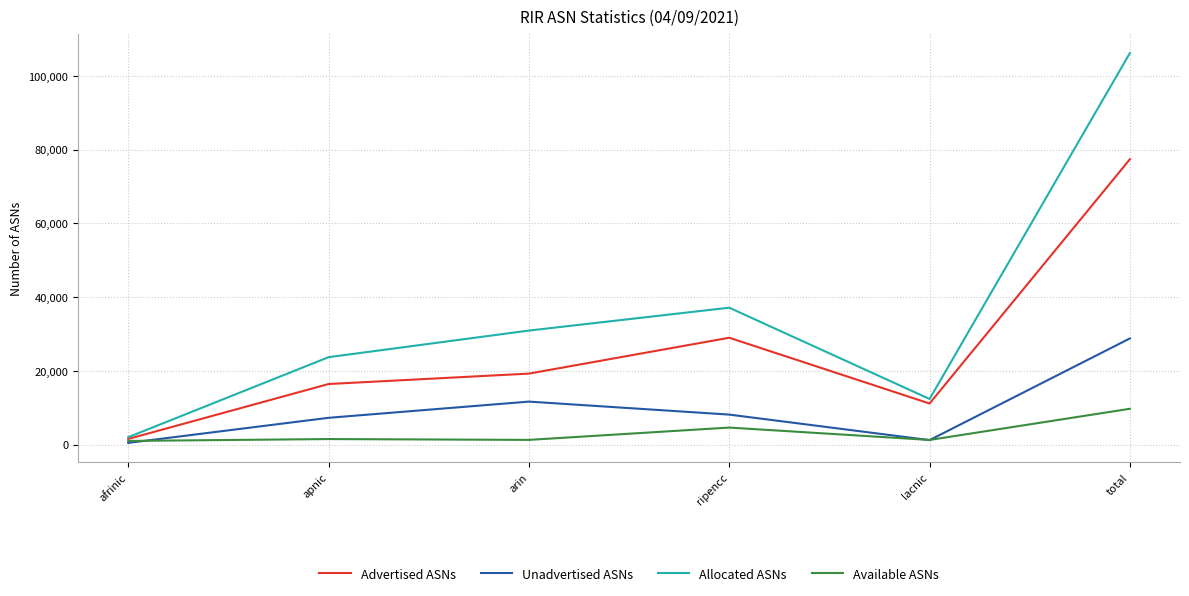

How many values in the Advertised ASNs series are below 19267?

3